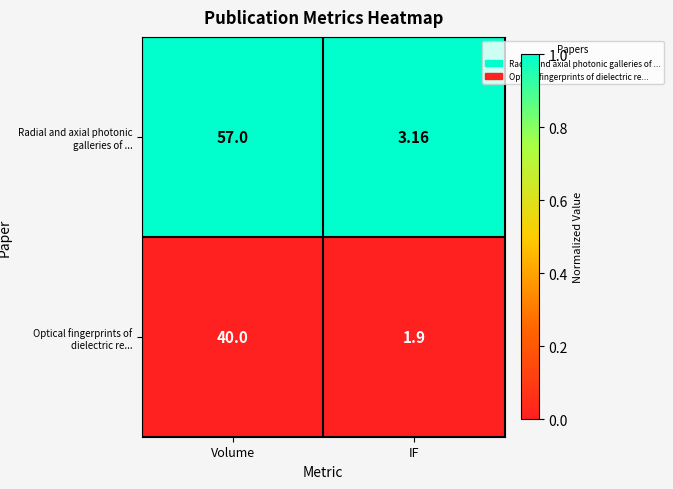

Where is Radial and axial photonic galleries of ... nearest to the value 30?

IF